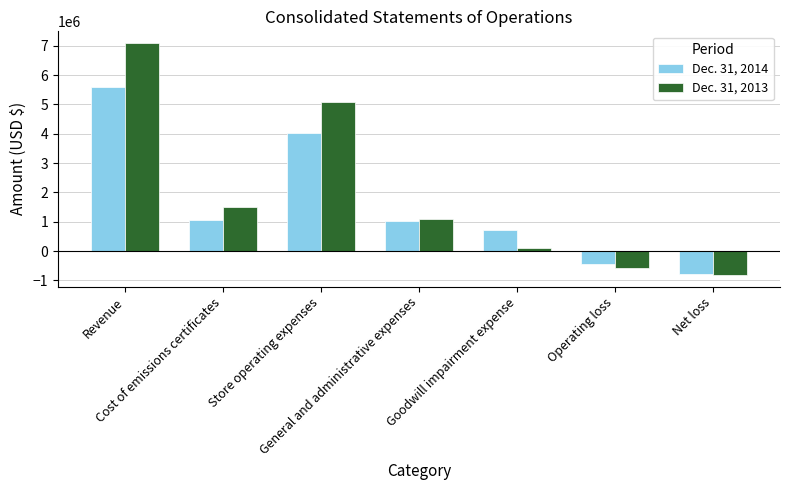

What is the label of the 5th bar from the left?

Goodwill impairment expense